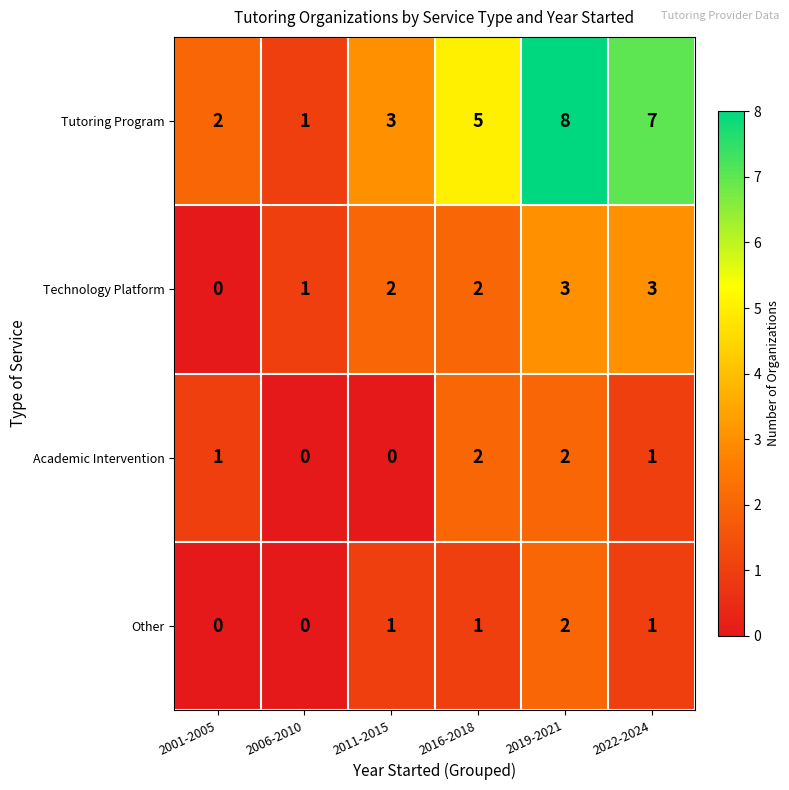

What is the maximum value shown in the chart?

8